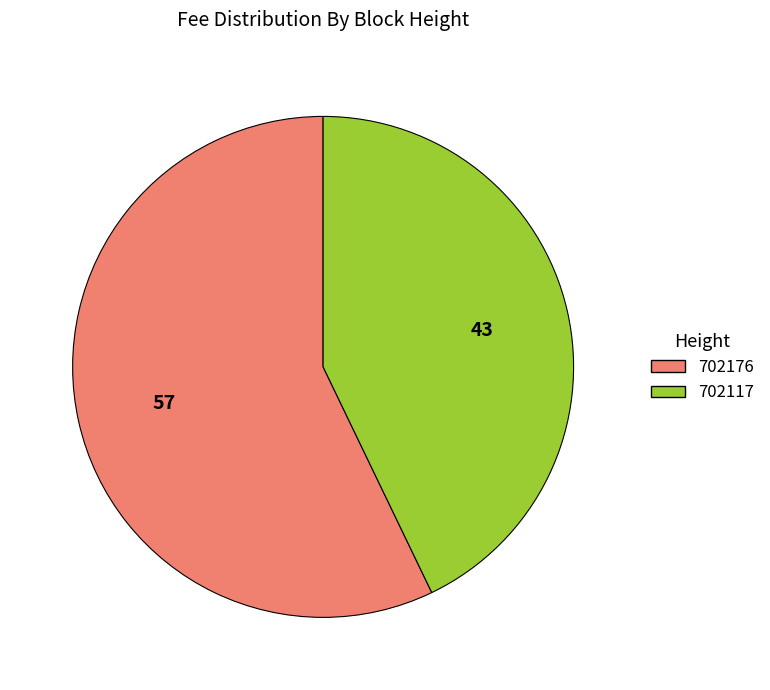

True or false: 702176 accounts for 57% of the total.

True